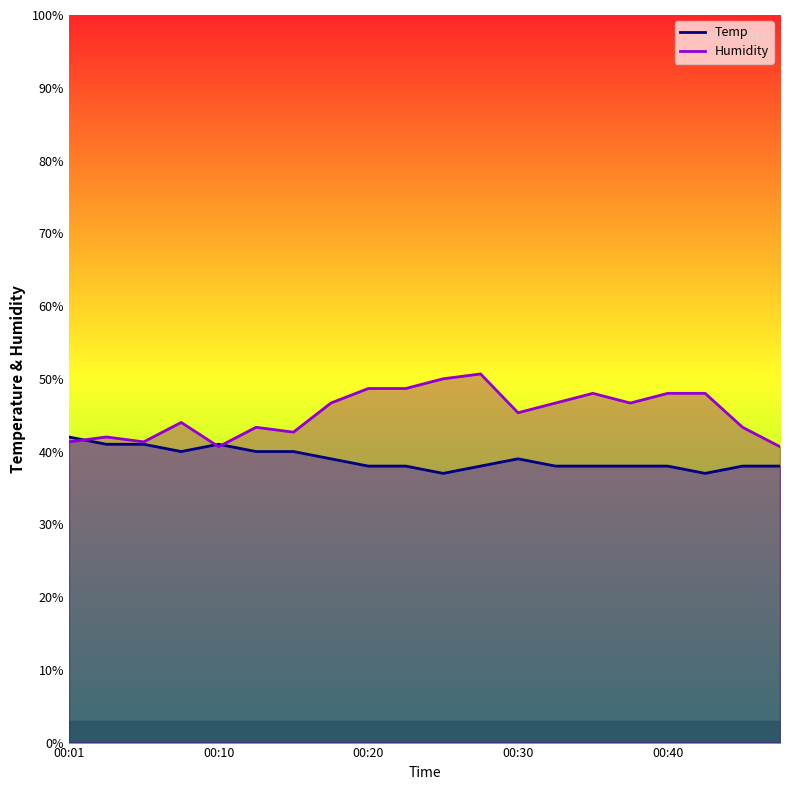

What is the total value across all series at 00:35?

86.0